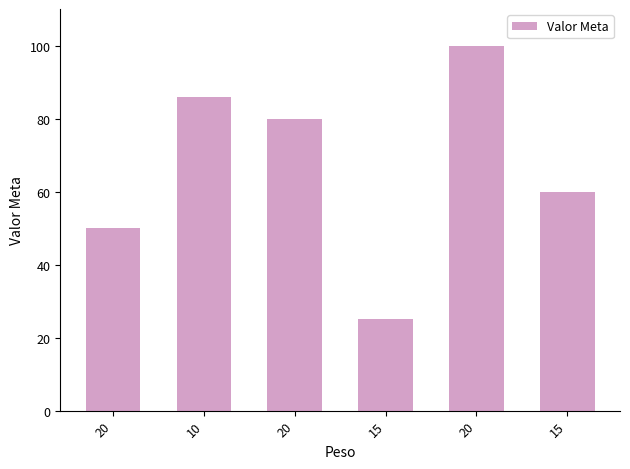

Reading right to left, extract all data points from this chart.

60	100	25	80	86	50